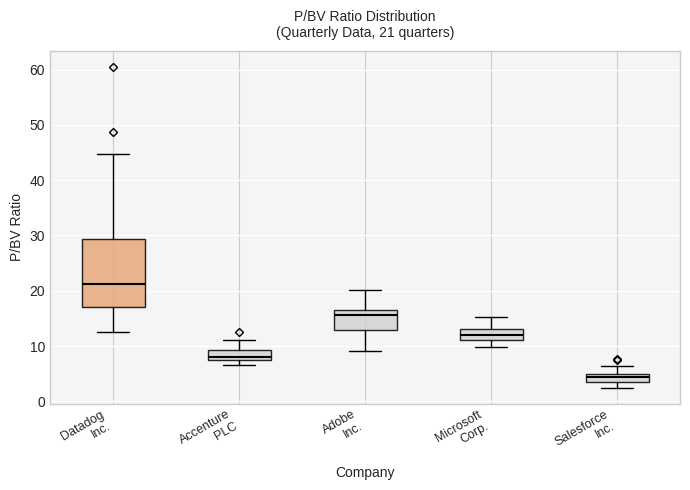

Which box has the highest median line?

Datadog Inc.